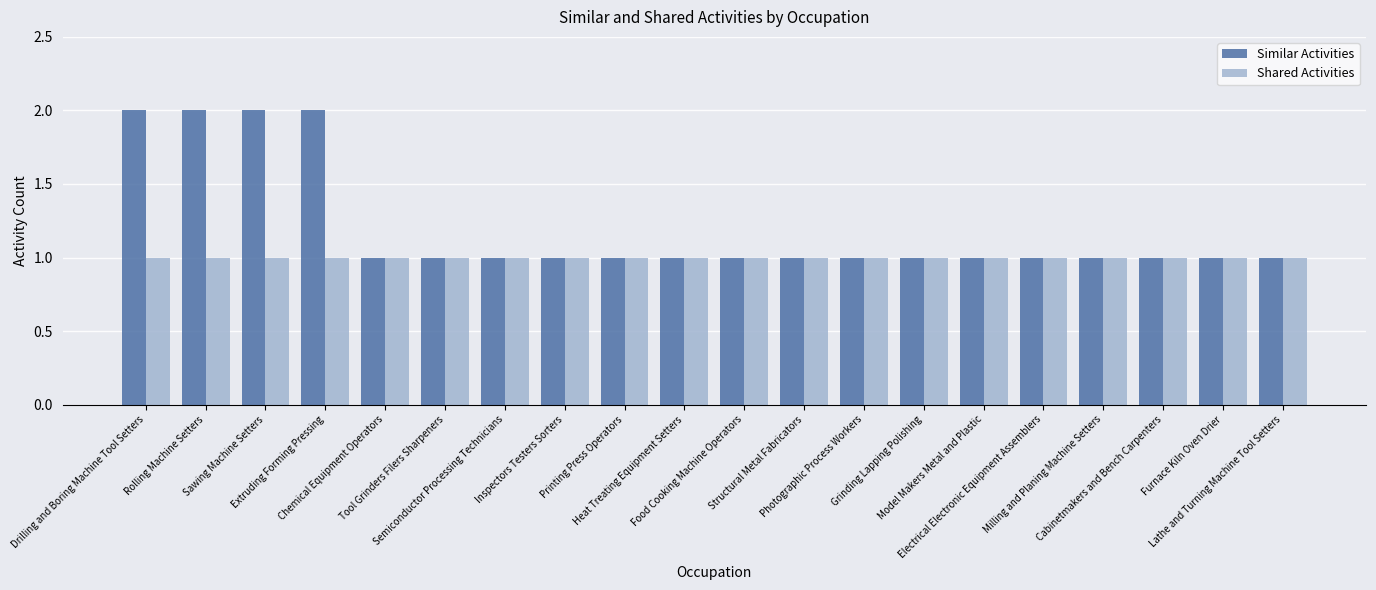

What value does the Shared Activities series have at Chemical Equipment Operators?

1